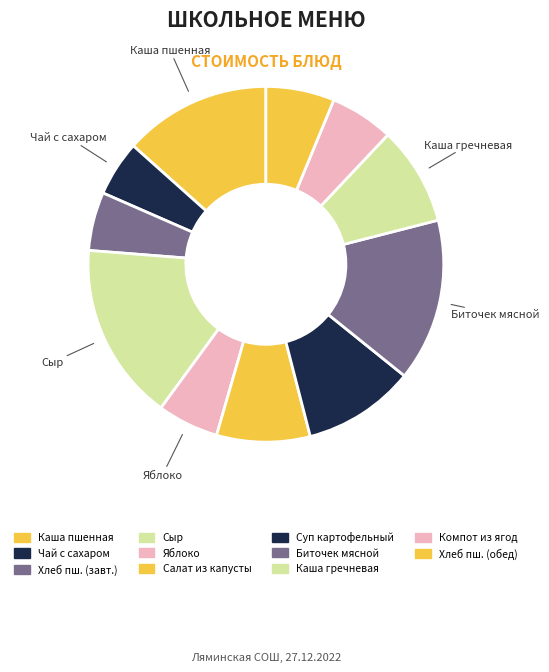

How many slices are in this pie chart?

11